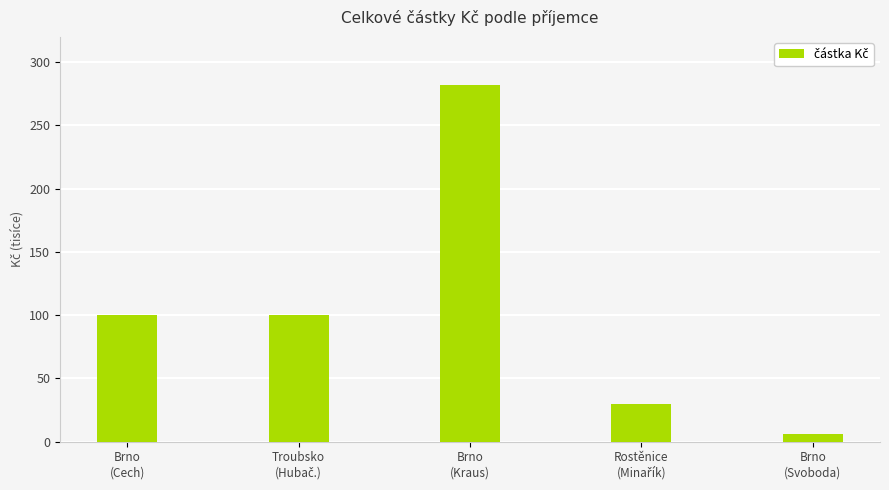

What is the label of the 2nd bar from the right?

Rostěnice
(Minařík)